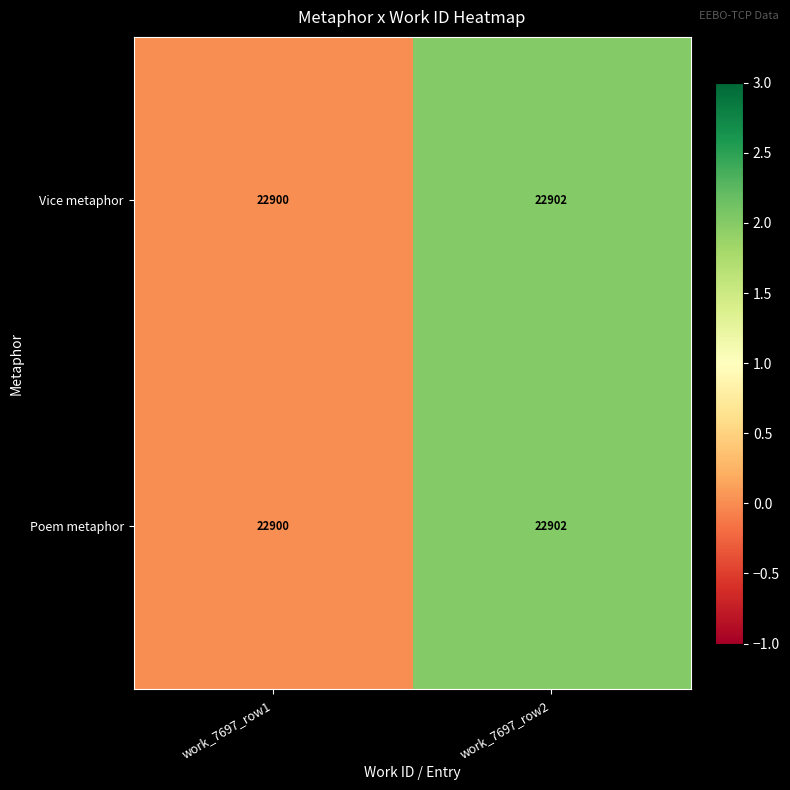

Reading right to left, what are all the values shown in this chart?

Vice metaphor: work_7697_row2=22902	work_7697_row1=22900
Poem metaphor: work_7697_row2=22902	work_7697_row1=22900